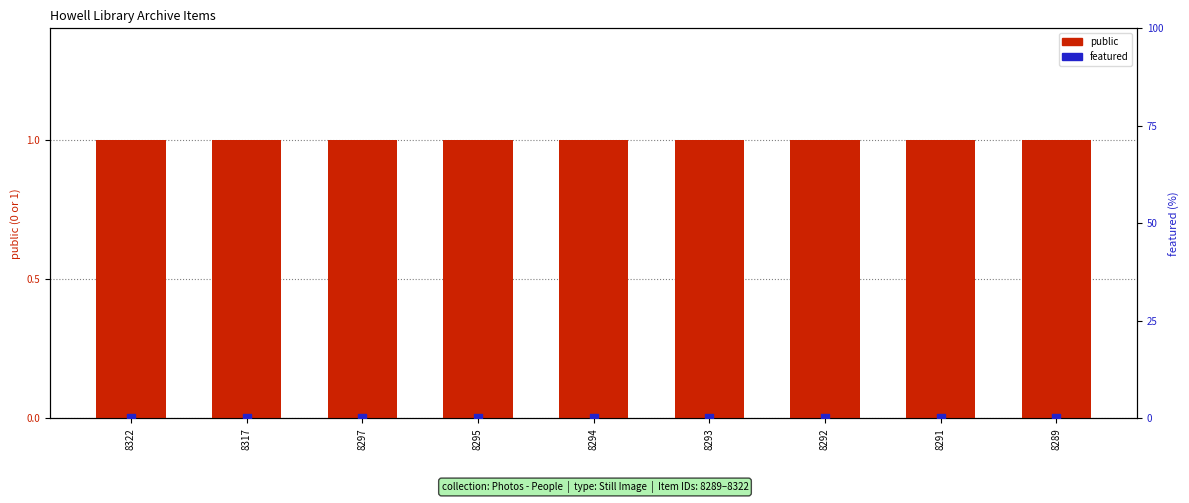

At which category is the sum across all series the highest?

8322